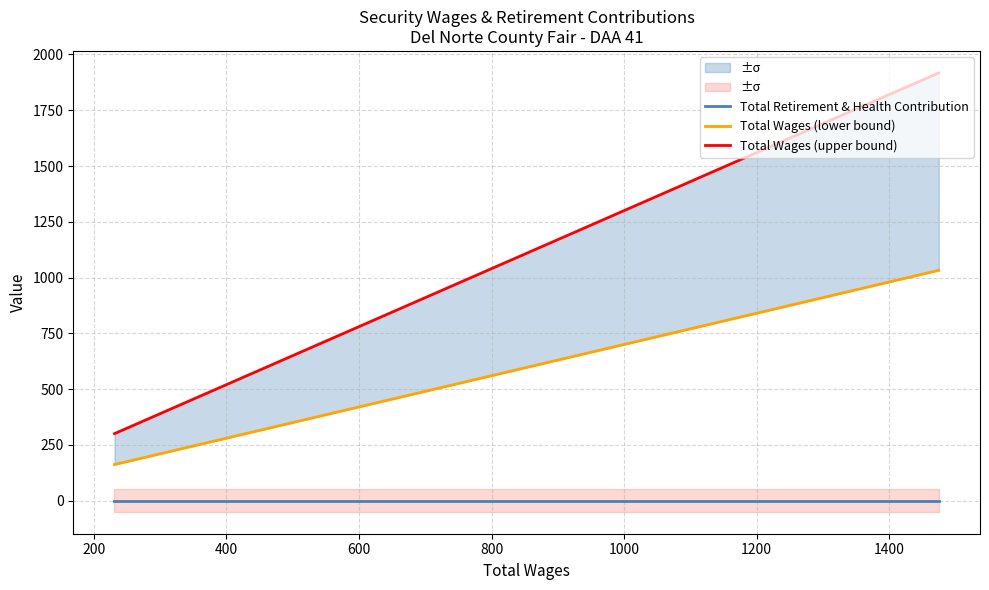

At how many categories does at least one series exceed 345?

2